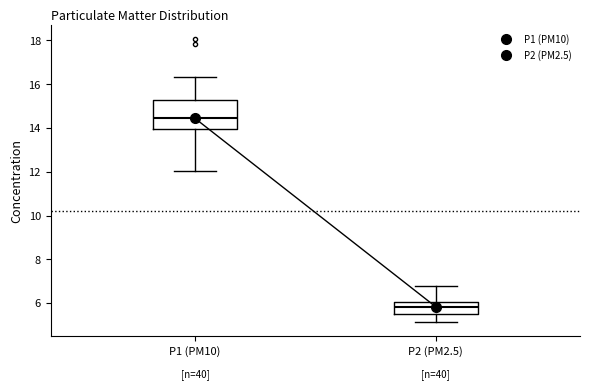

Which box has the lowest median line?

P2 (PM2.5)